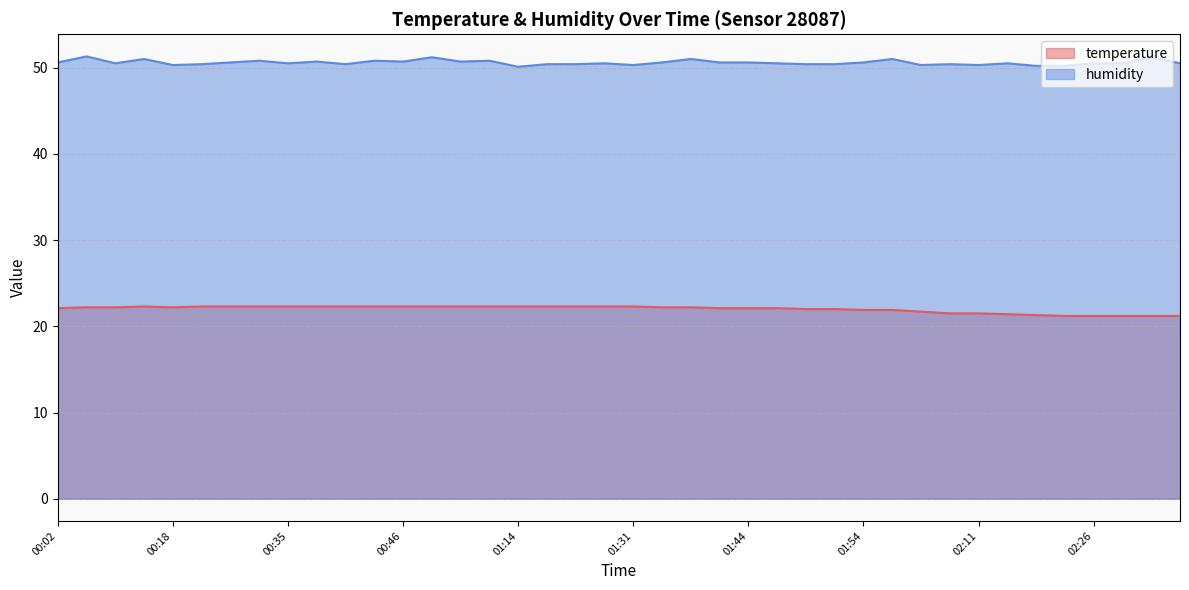

True or false: temperature and humidity cross at least once.

False